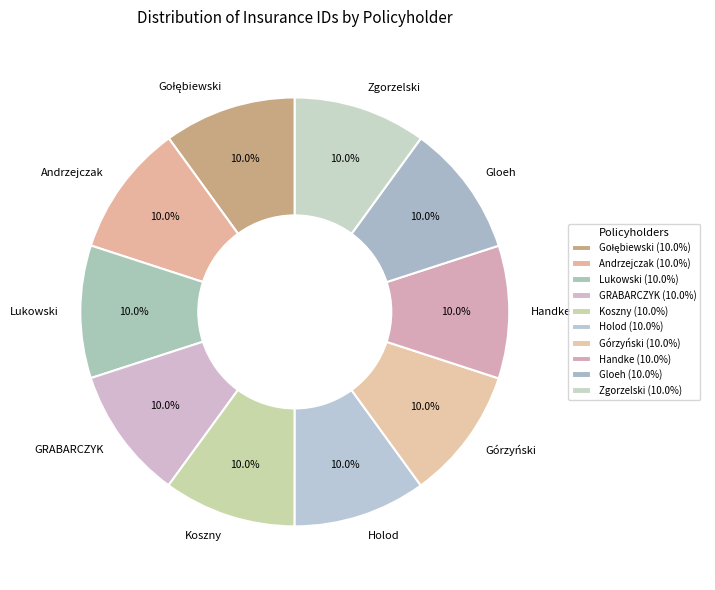

How many slices are in this pie chart?

10